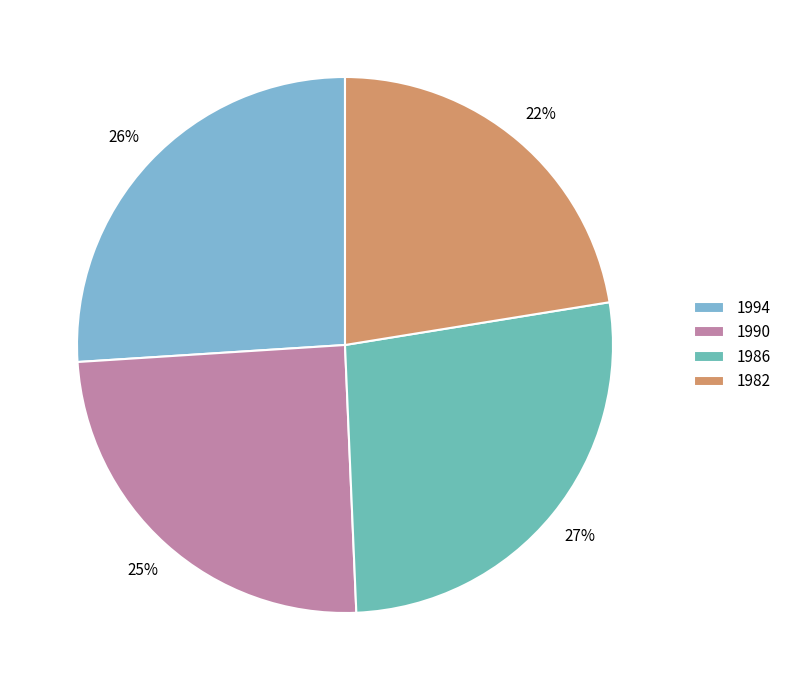

Is there a majority slice in this chart?

No